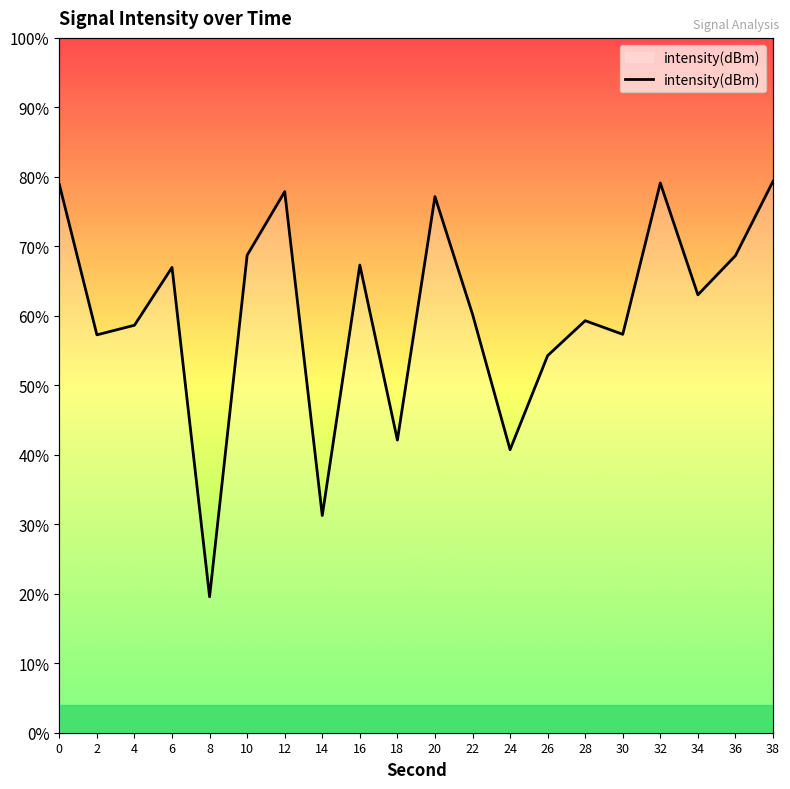

The value at 30 is 86.9. True or false?

False